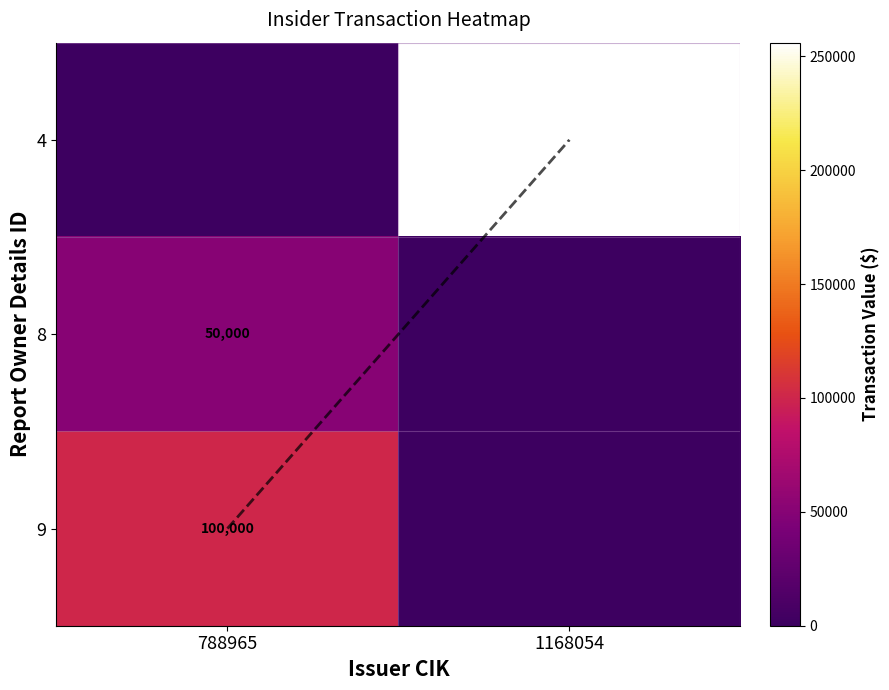

How many data points does each series have?

2